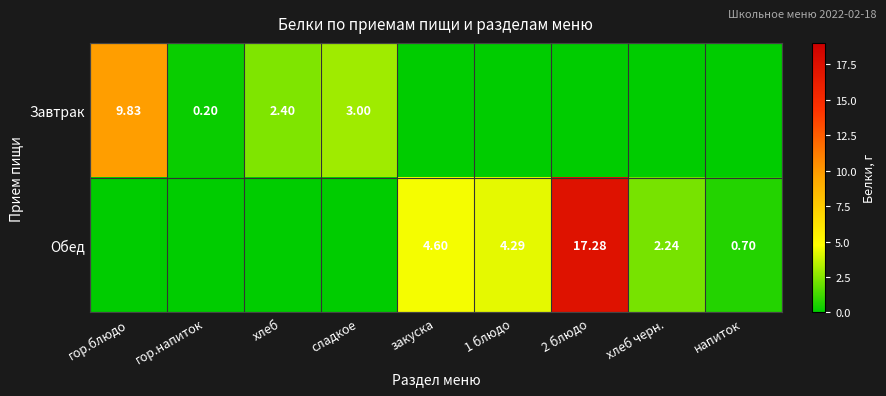

At how many categories does at least one series exceed 2?

7